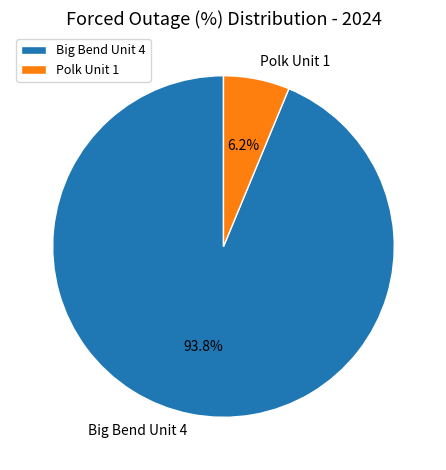

Which category accounts for the majority?

Big Bend Unit 4